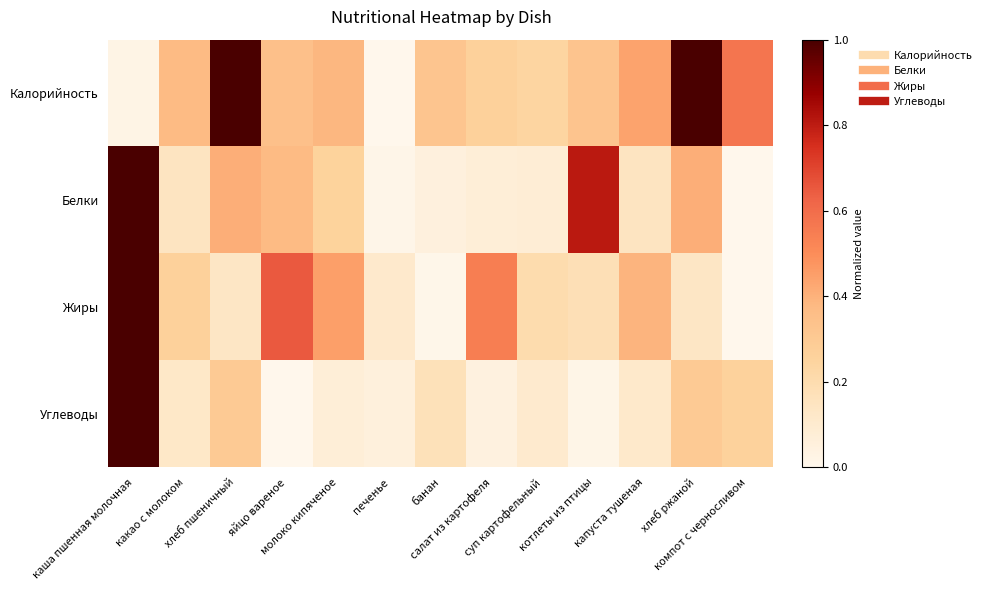

At which category is the sum across all series the highest?

каша пшенная молочная